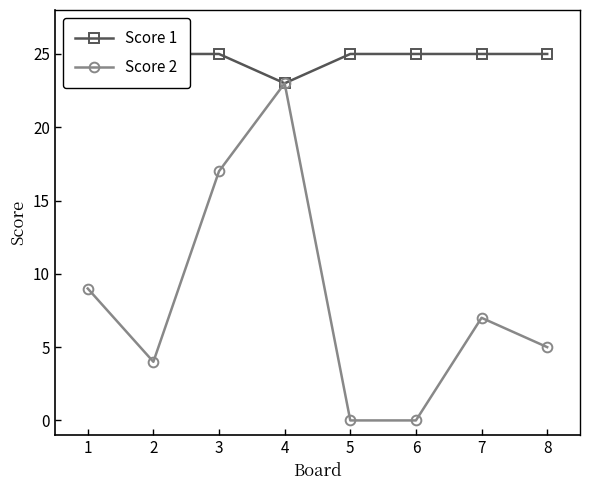

List the series in order of their overall mean, lowest first.

Score 2, Score 1